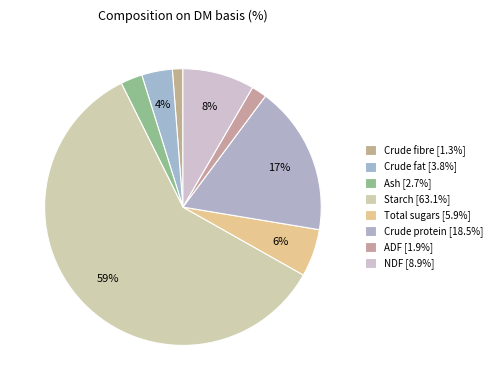

What is the ratio of the value at Ash [2.7%] to the value at Crude fibre [1.3%]?

2.1